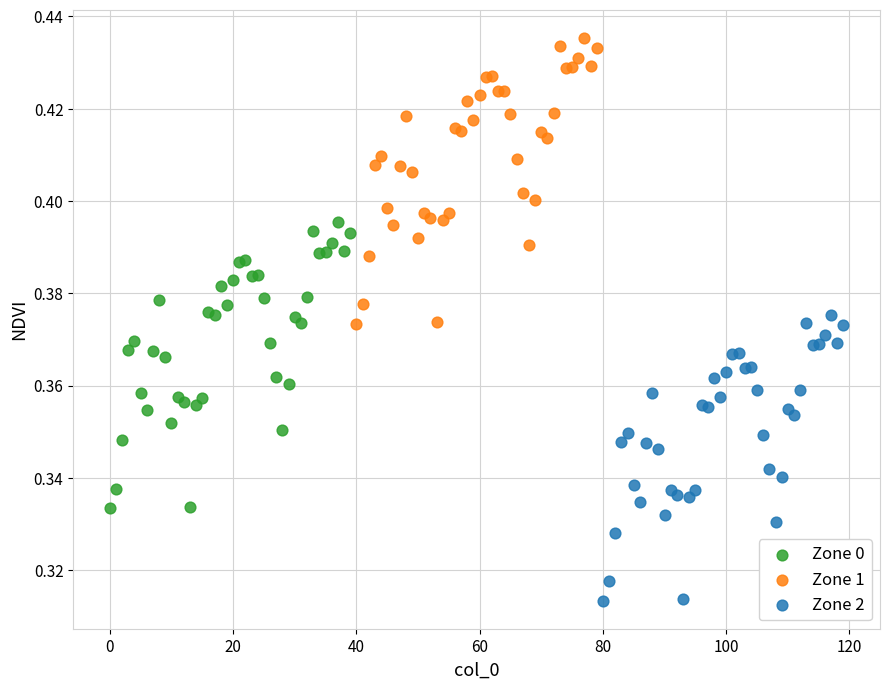

Which series reaches the maximum Y coordinate?

Zone 1